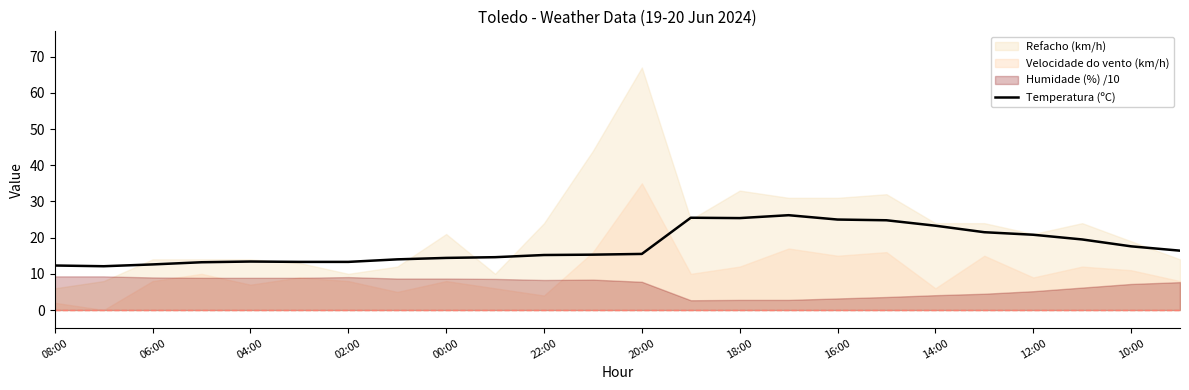

What is the lowest value of the Temperatura (ºC) series?

12.1